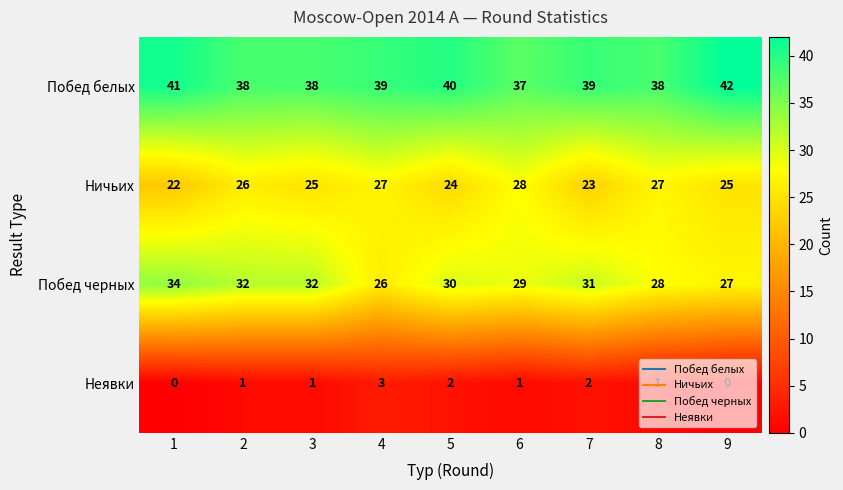

Count the Неявки values in the range 1 to 2.

6